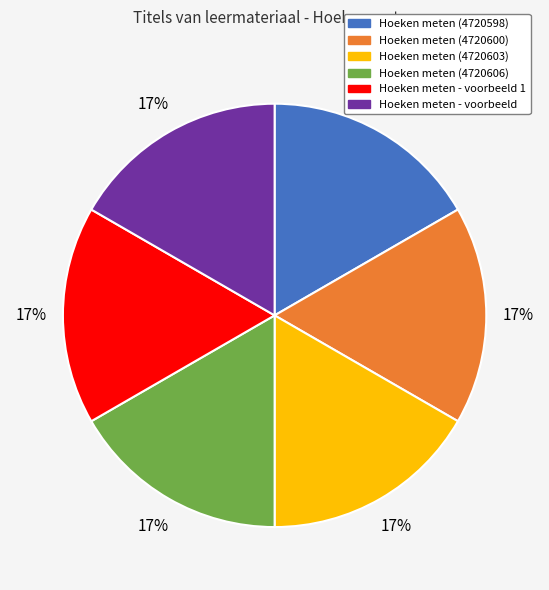

To the nearest percent, what is the average slice percentage?

17%